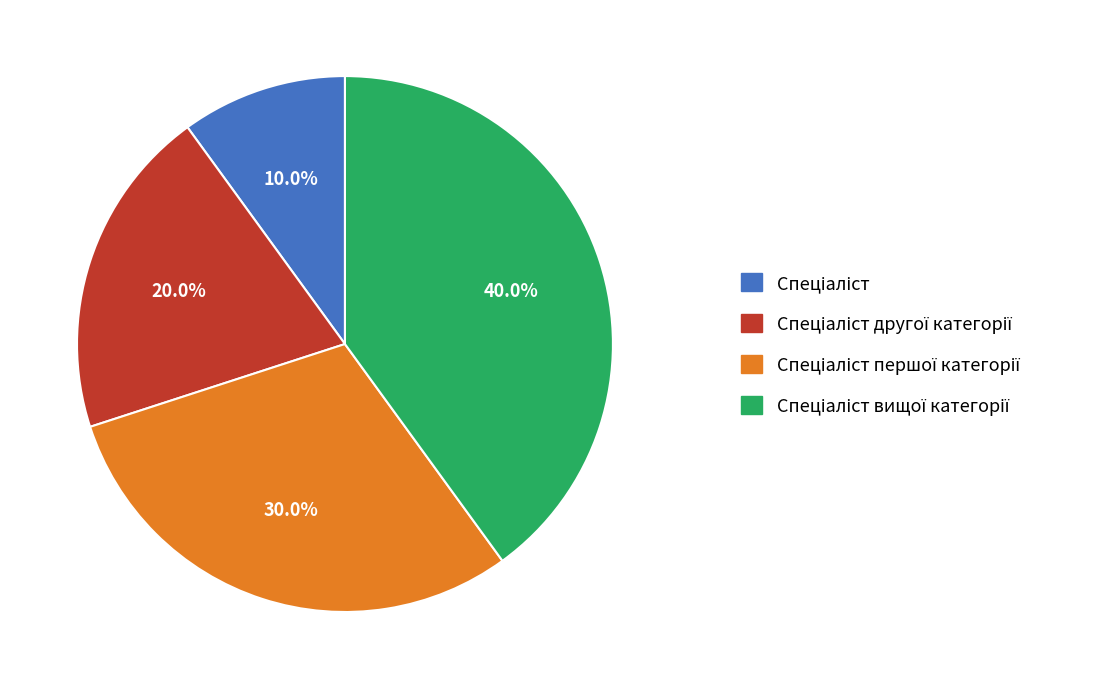

Is there a majority slice in this chart?

No